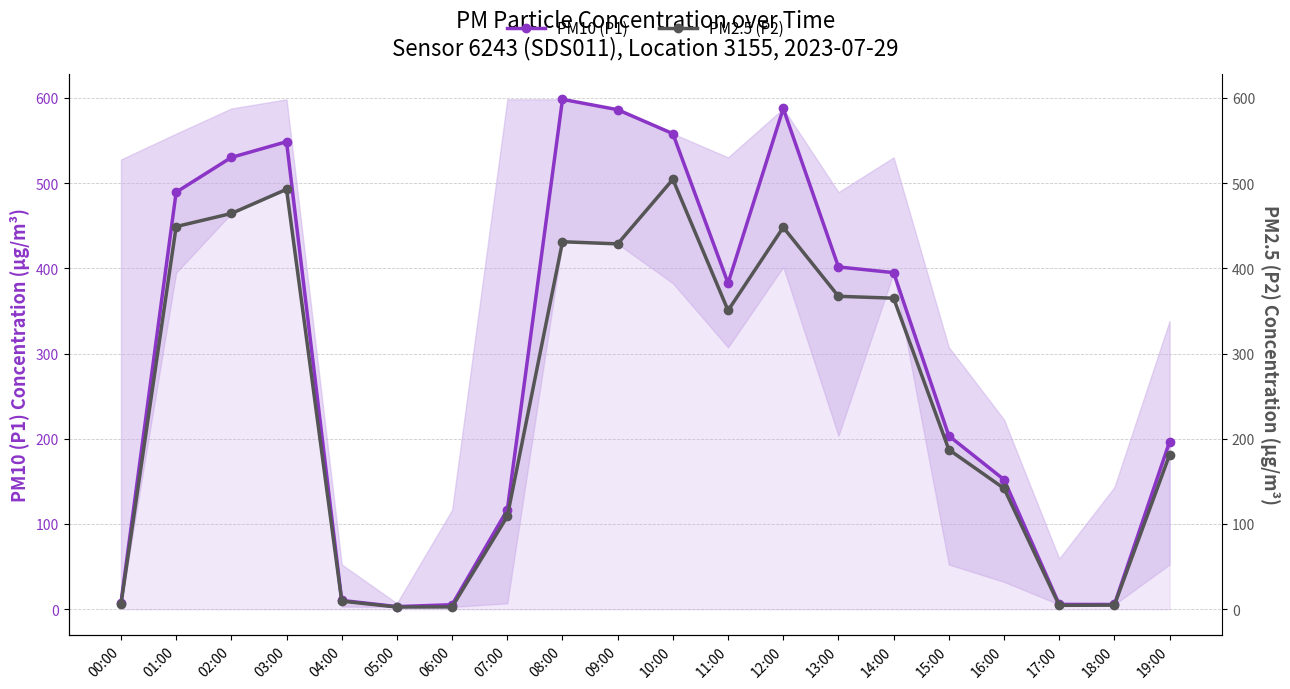

At which category does the chart reach its peak across all series?

08:00